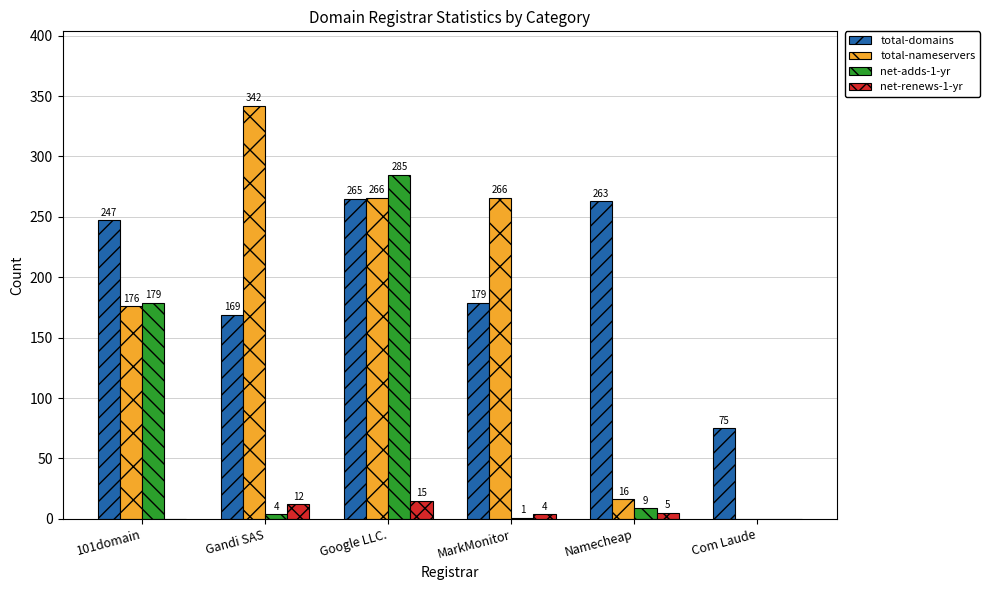

How many positive values does the net-adds-1-yr series have?

5